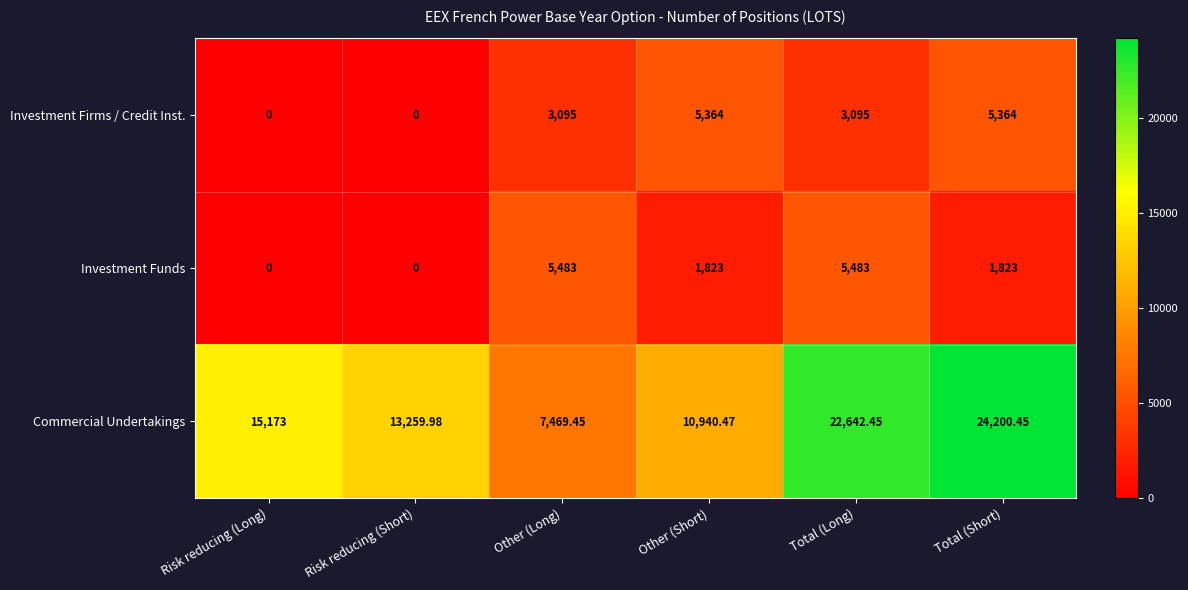

Which series has the widest spread of values?

Commercial Undertakings